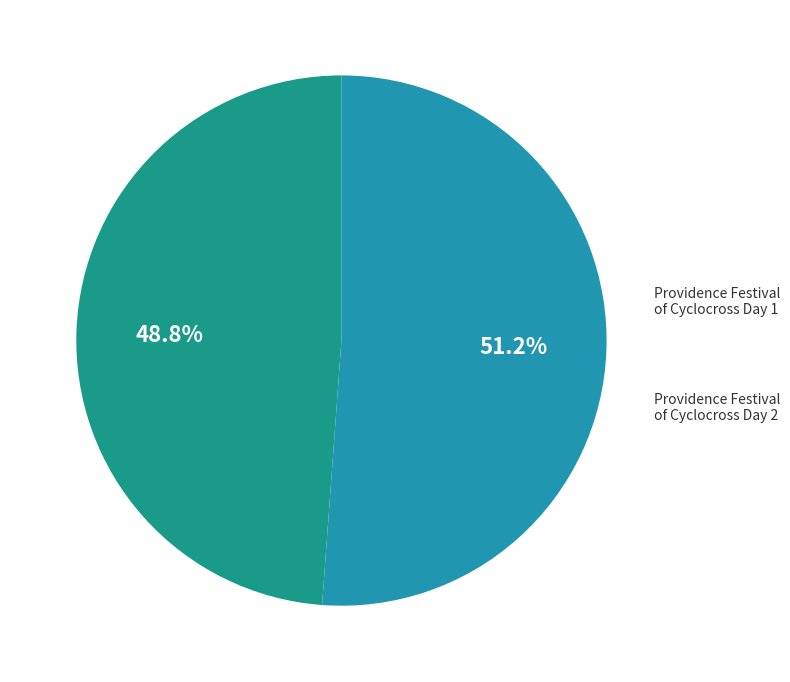

What is the largest slice in the pie chart?

Providence Festival of Cyclocross Day 2